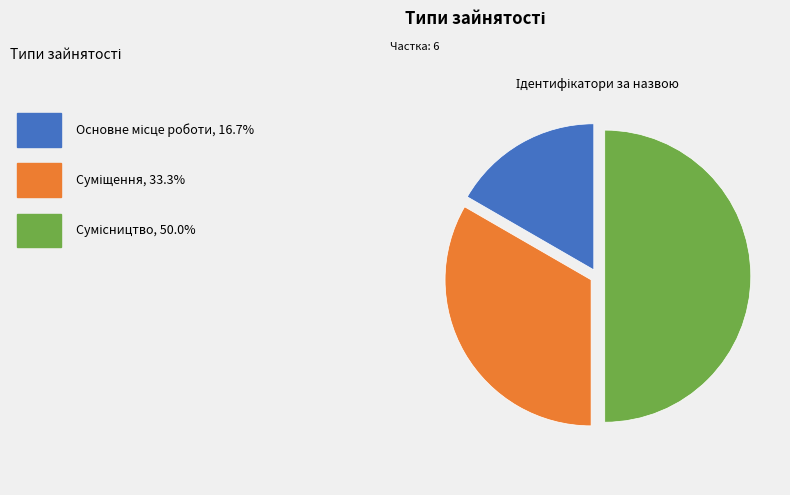

What is the largest slice in the pie chart?

Сумісництво